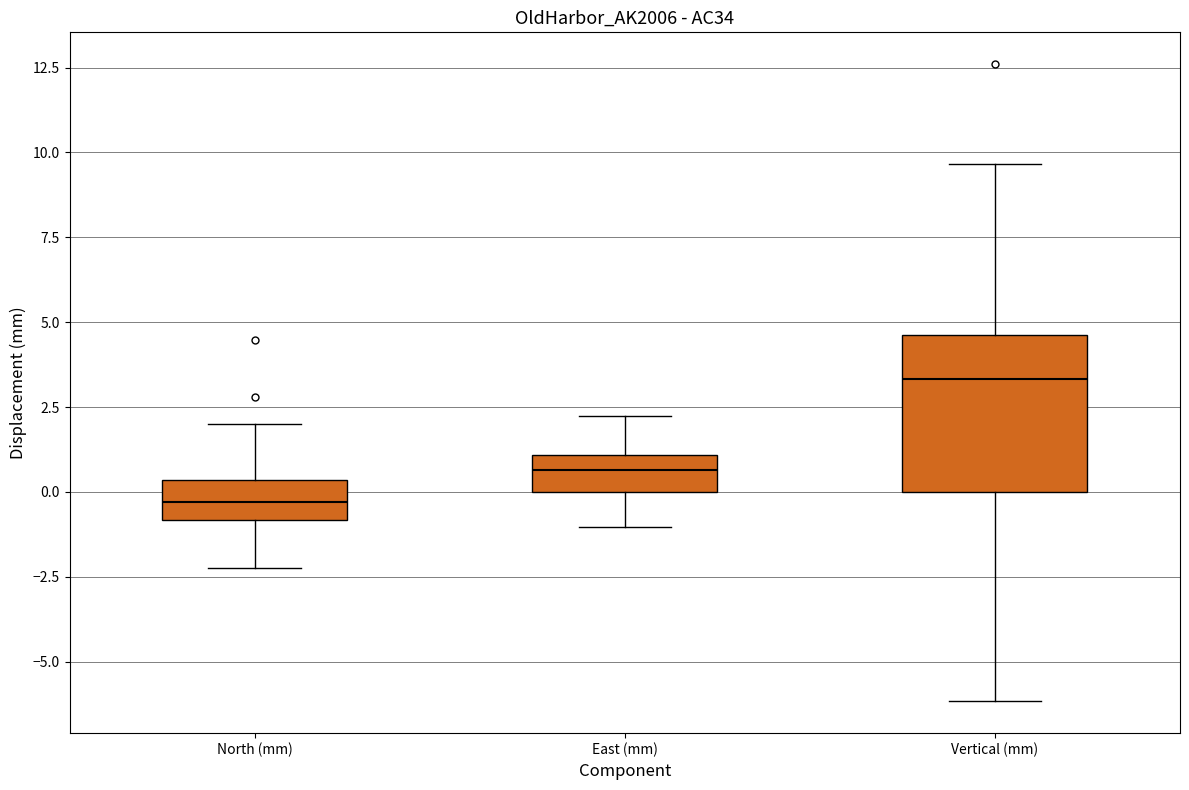

Which box is the tallest, from its lower edge to its upper edge?

Vertical (mm)